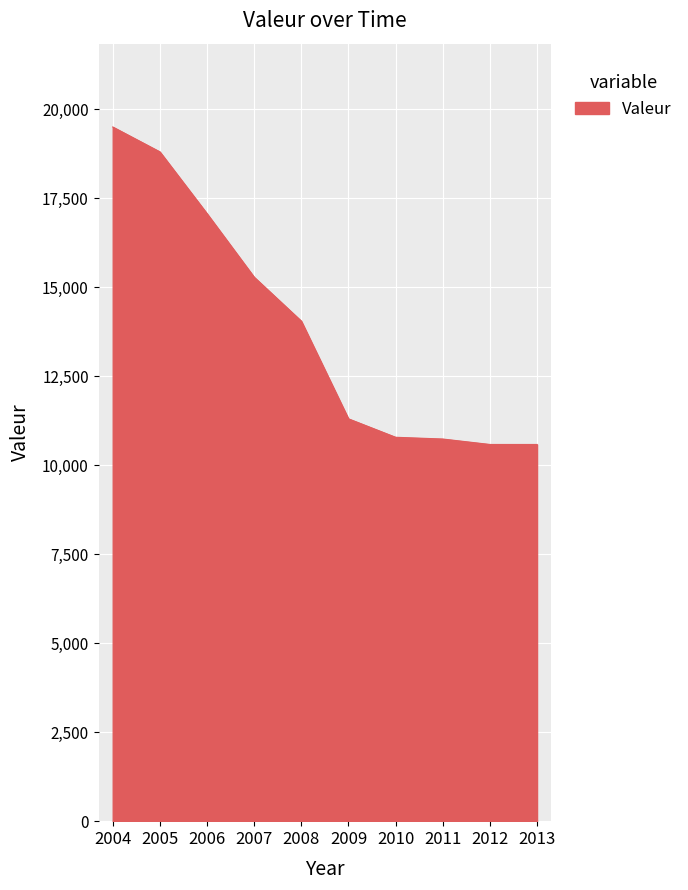

Where does the data first go above 14047?

2004